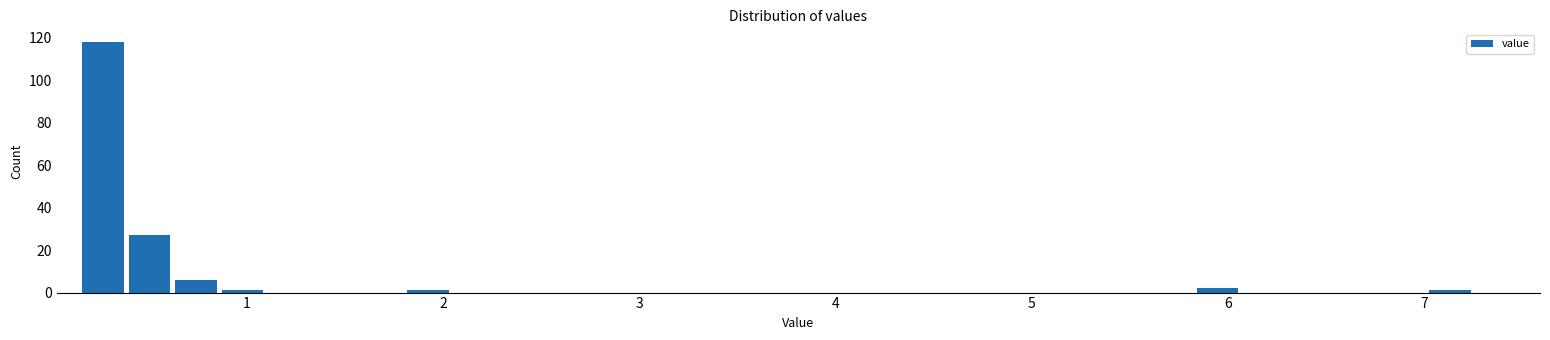

Read against the x-axis, roughly where is the centre of the tallest bar?

0.3